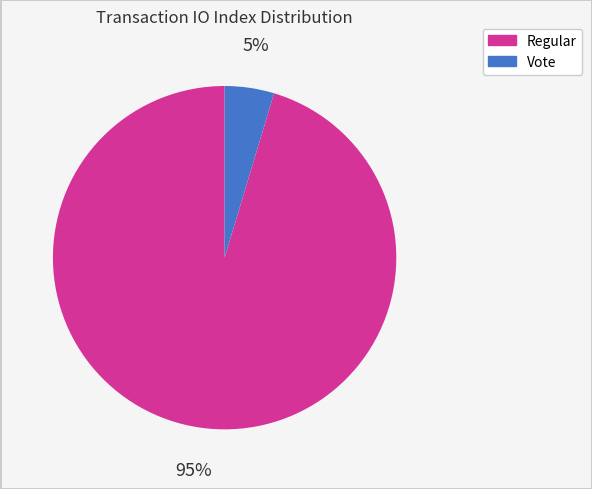

Rank the categories by value from lowest to highest.

Vote, Regular